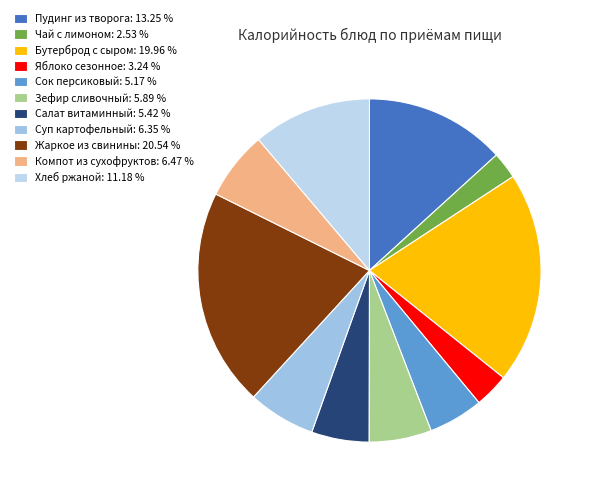

What is the change in value from Пудинг из творога to Жаркое из свинины?

+119.8